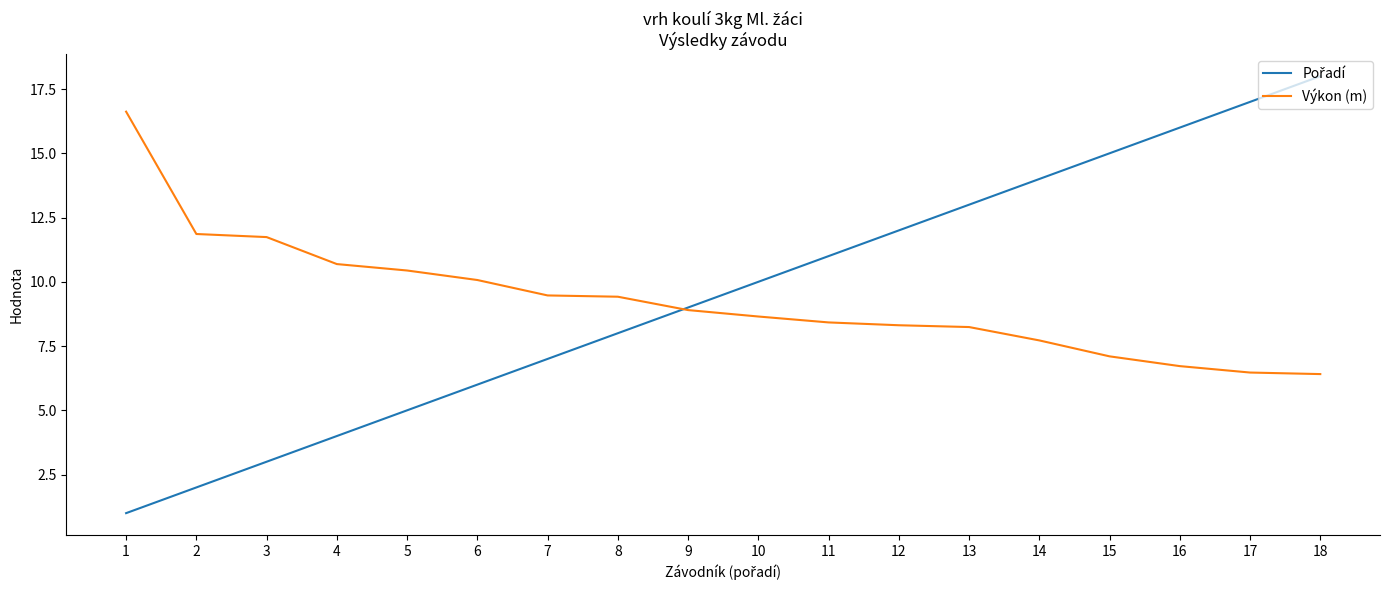

What is the spread (max minus min) of values at 8?

1.4